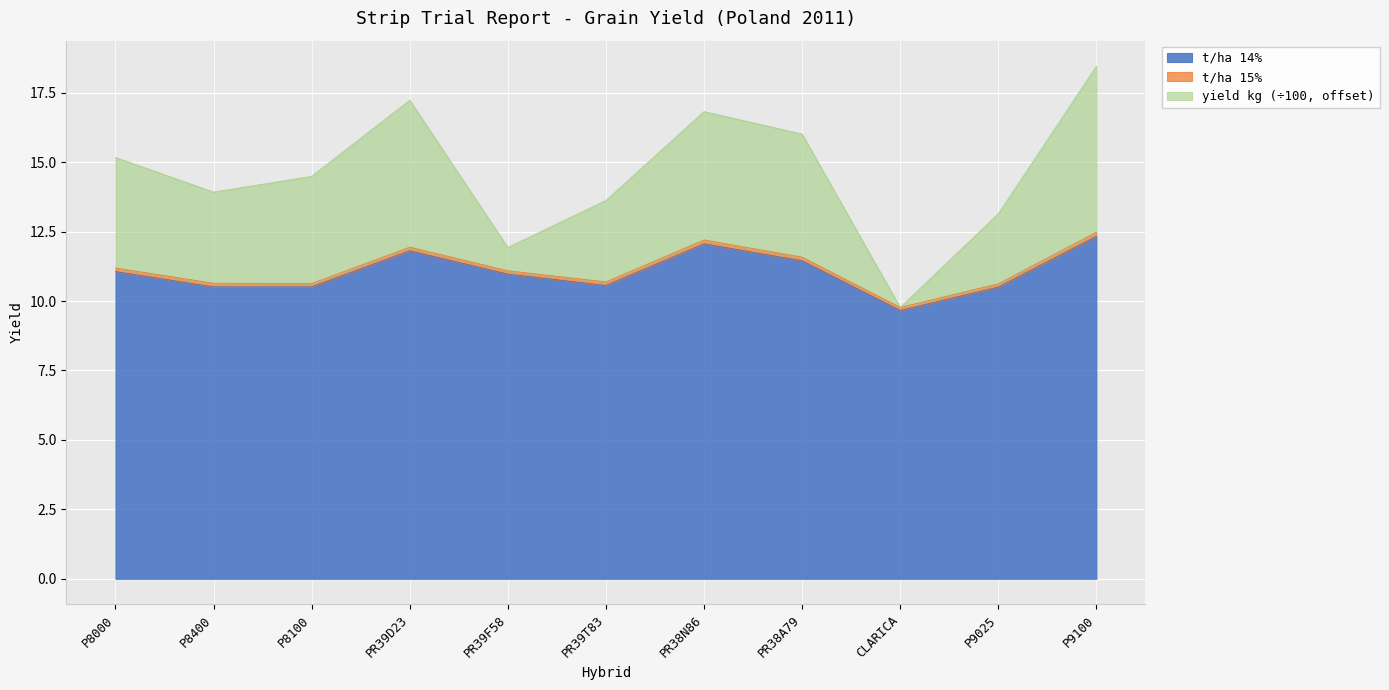

The yield kg series shows 6.7 at PR39D23. True or false?

False